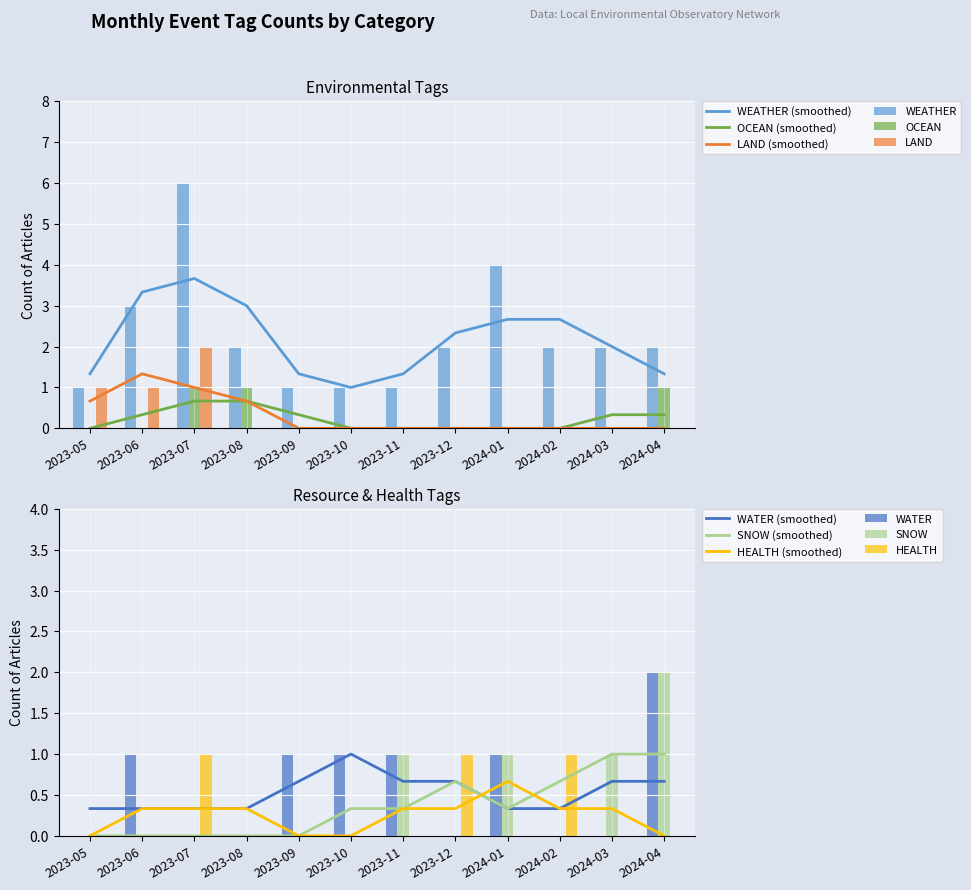

Rank the series at 2023-06 from highest to lowest value.

WEATHER, LAND, WATER, OCEAN, SNOW, HEALTH